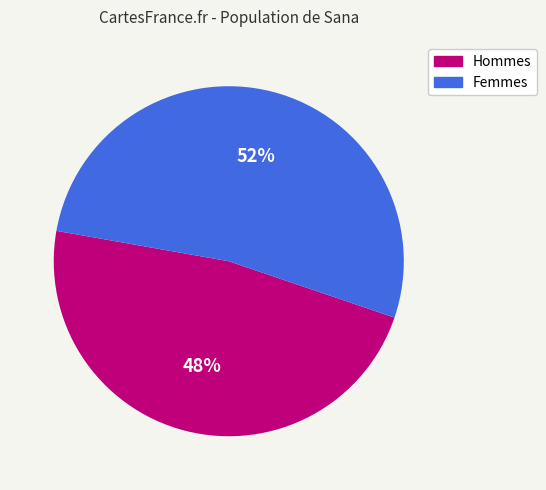

Is there a majority slice in this chart?

Yes